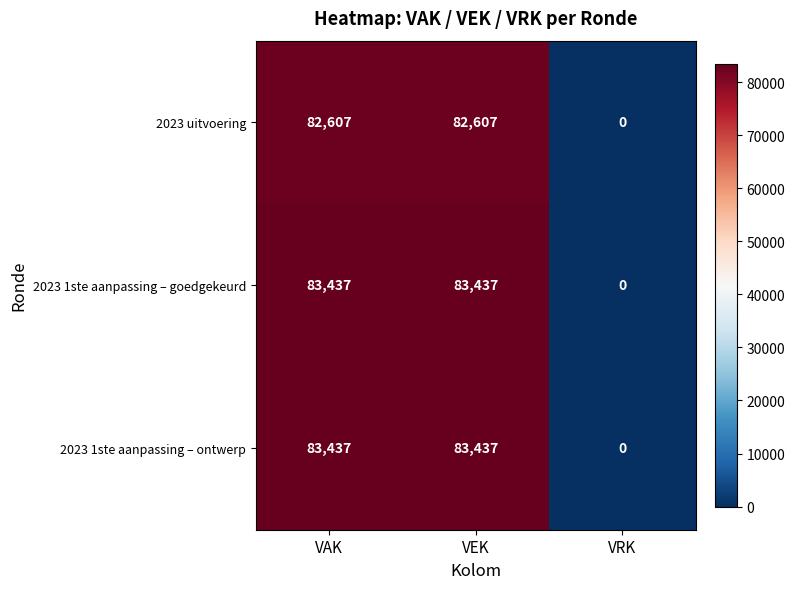

What is the total value across all series at VEK?

249481